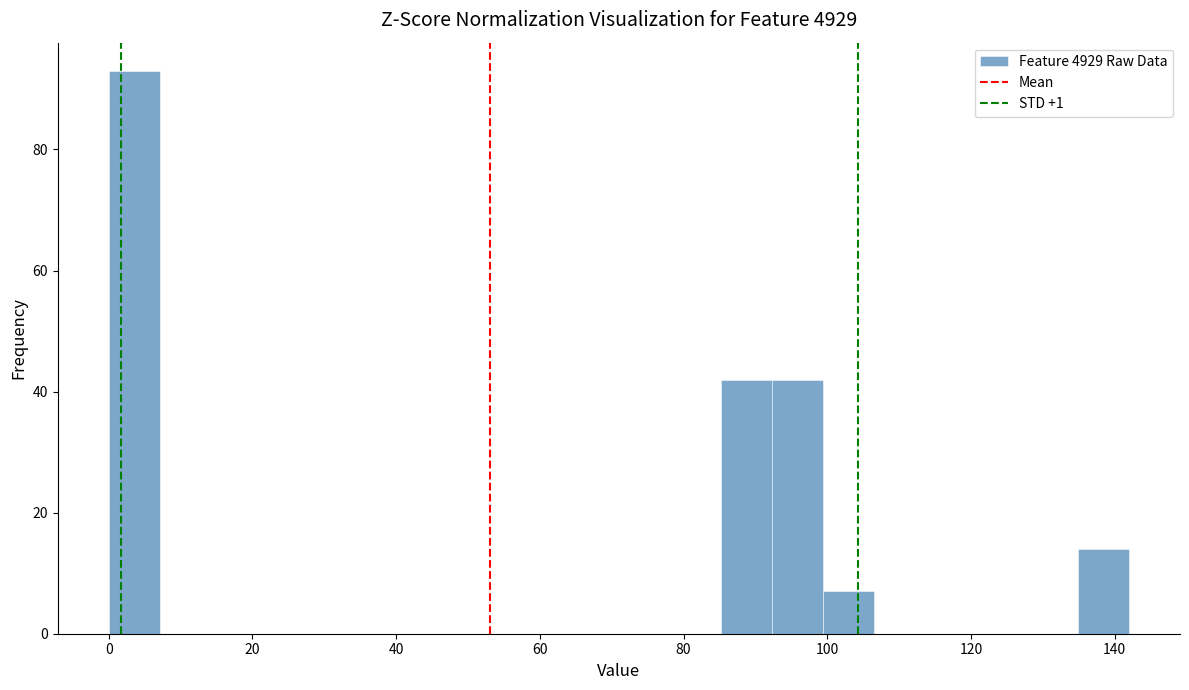

Read against the x-axis, roughly where is the centre of the tallest bar?

4